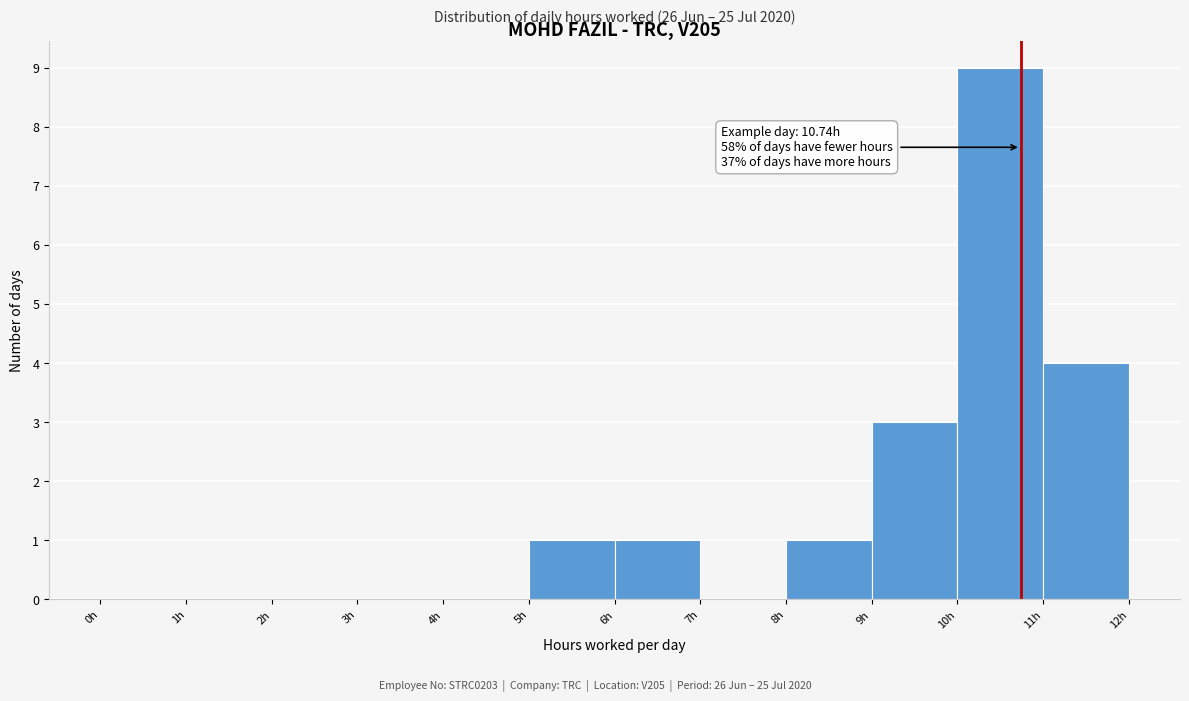

Over which range of the x-axis is the bar tallest?

10 to 11